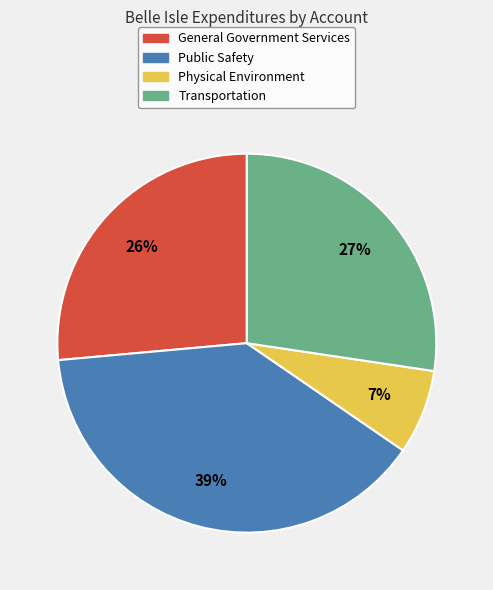

Combined, do Physical Environment and General Government Services account for over 50%?

No